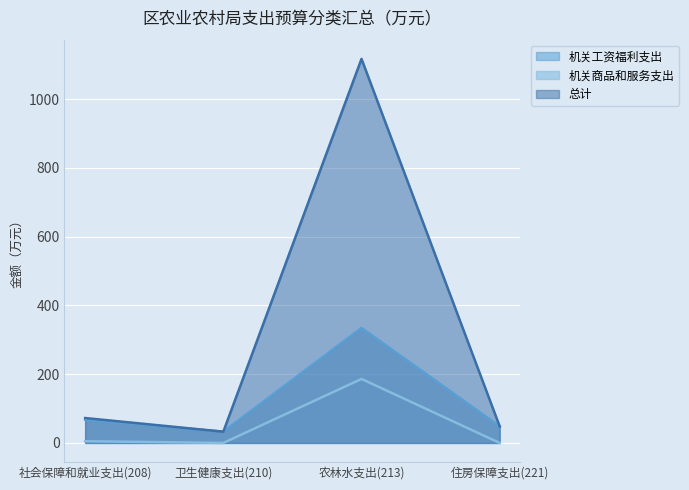

What position from the right is 住房保障支出(221)?

1